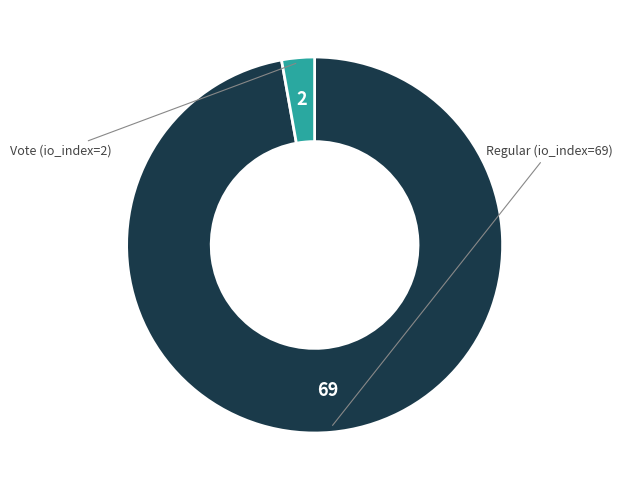

Which category accounts for the majority?

Regular (io_index=69)